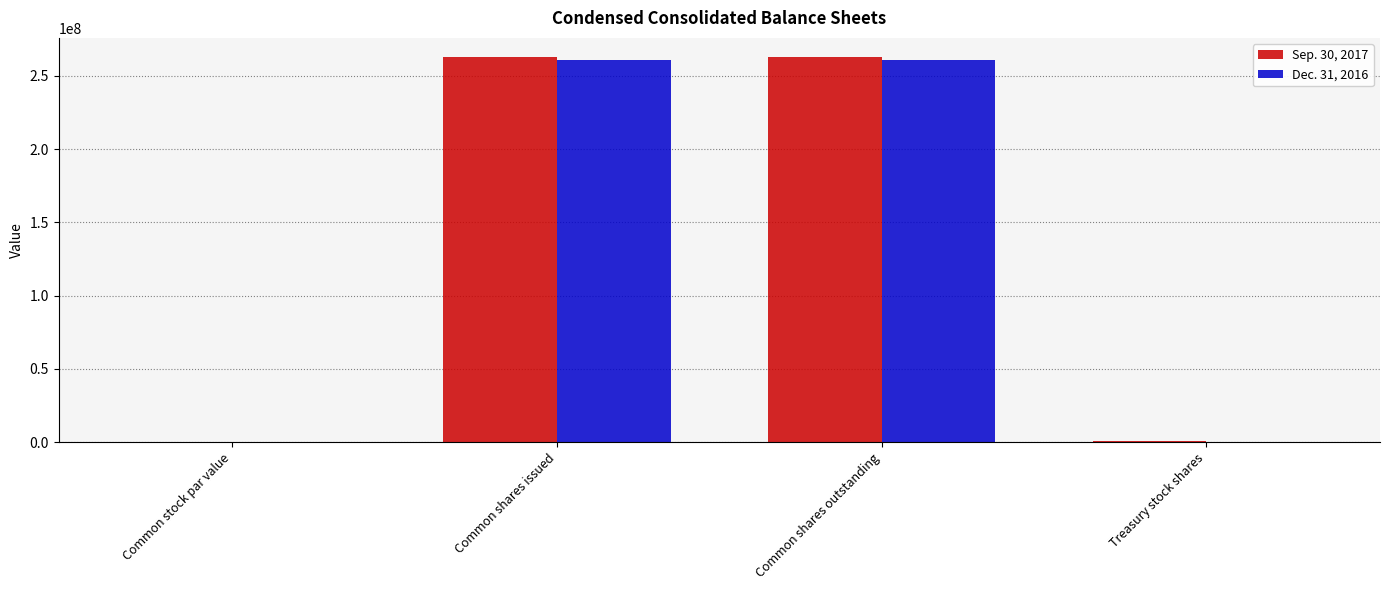

At which label is Dec. 31, 2016 closest to 130295946?

Treasury stock shares